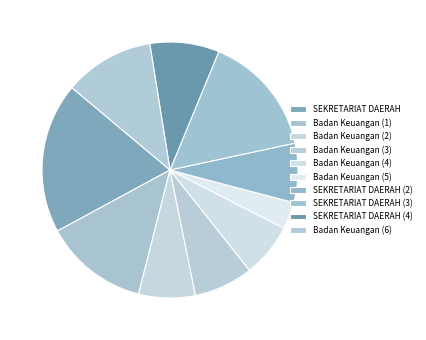

Which slice is the largest?

SEKRETARIAT DAERAH